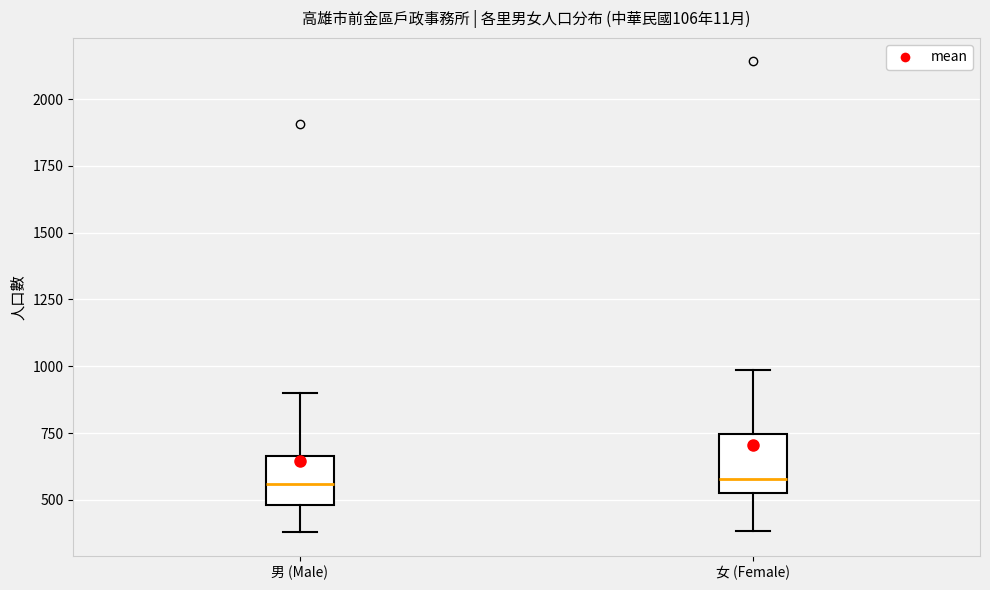

Where does the lower whisker of the box for 男 (Male) end on the y-axis? The values are not printed on the chart, so give them approximately, as read against the axis.

400